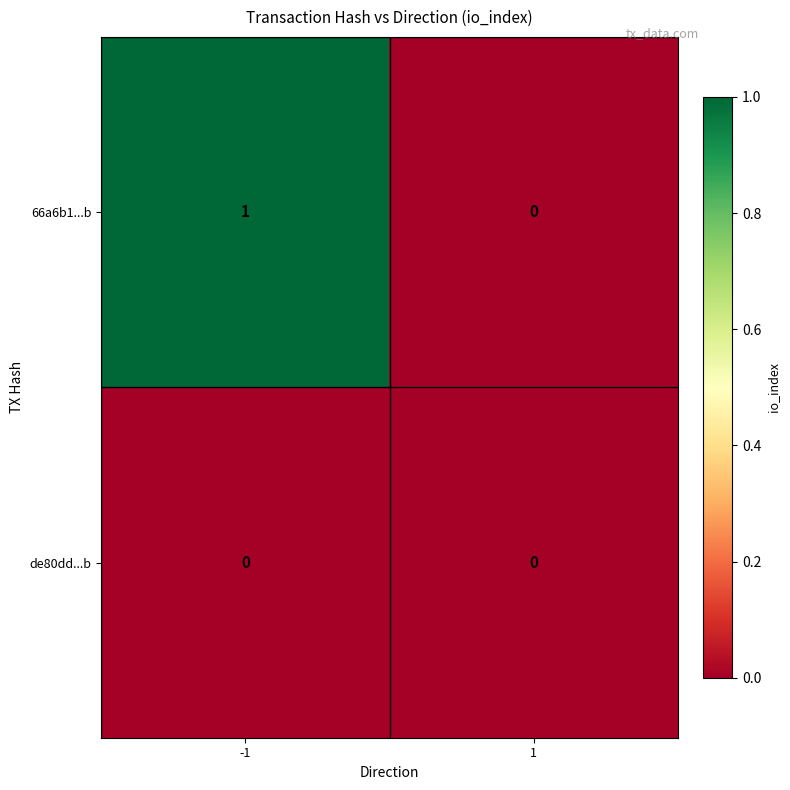

List the labels in order of 66a6b1...b value, largest first.

-1, 1